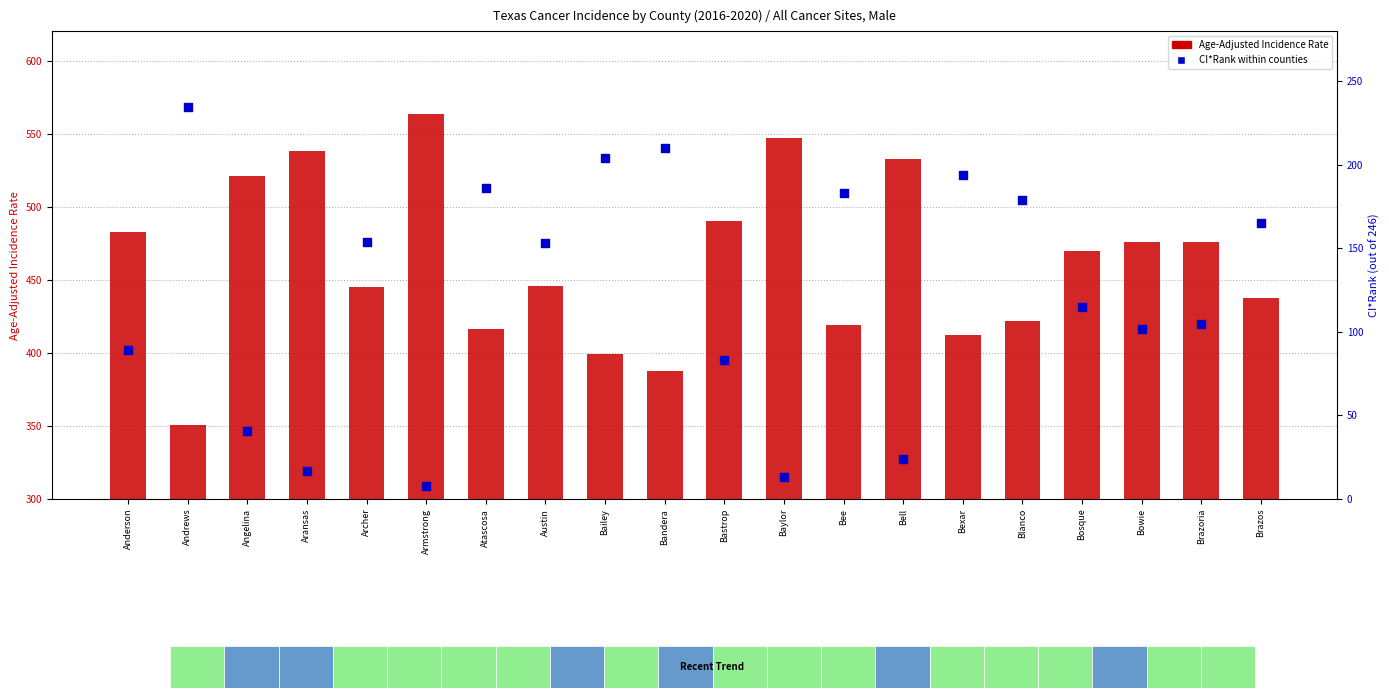

Which series has the largest total across all categories?

Age-Adjusted Incidence Rate